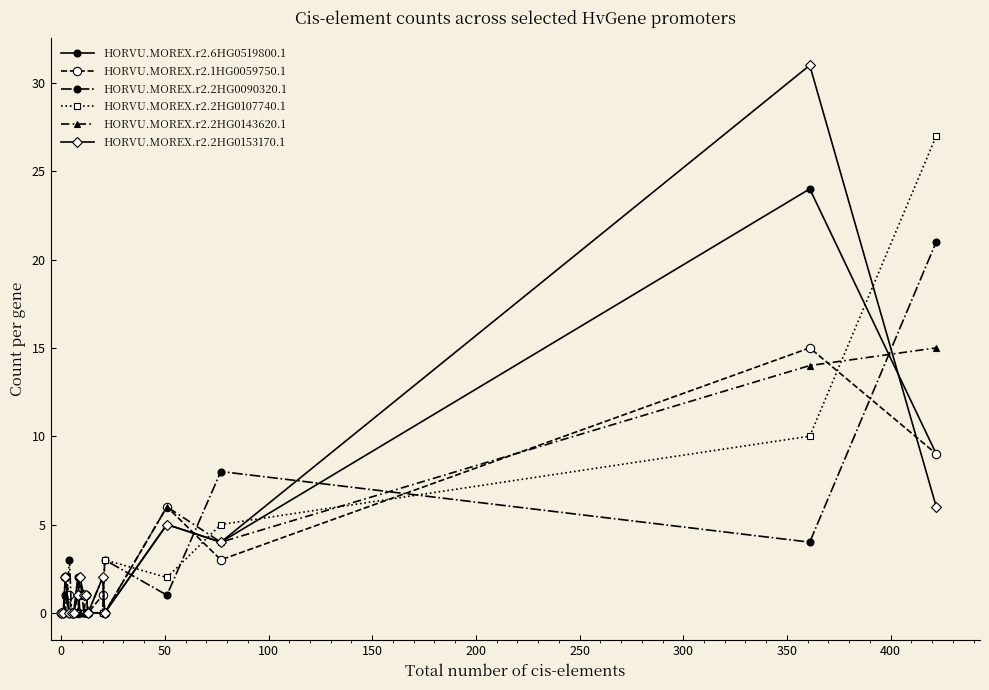

Which series has the largest range (max minus min)?

HORVU.MOREX.r2.2HG0153170.1